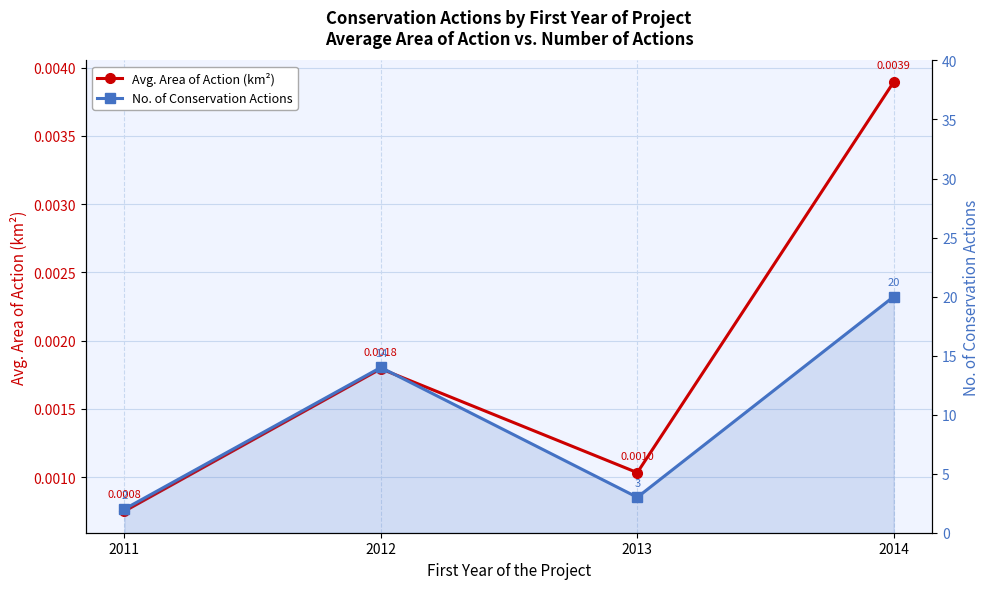

The No. of Conservation Actions series shows 32.3 at 2014. True or false?

False